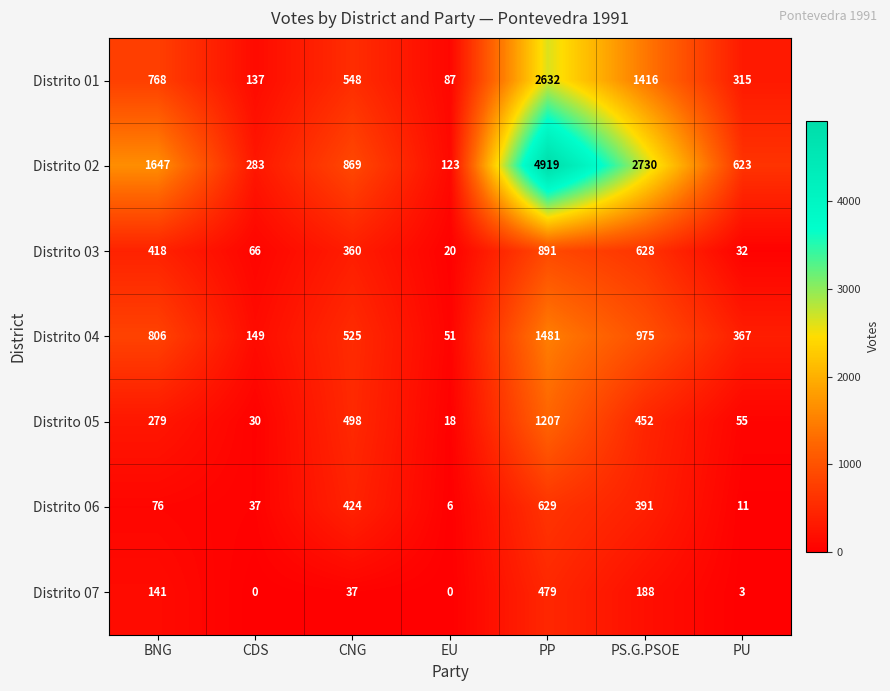

Is it true that Distrito 04 equals 1719 at PS.G.PSOE?

False